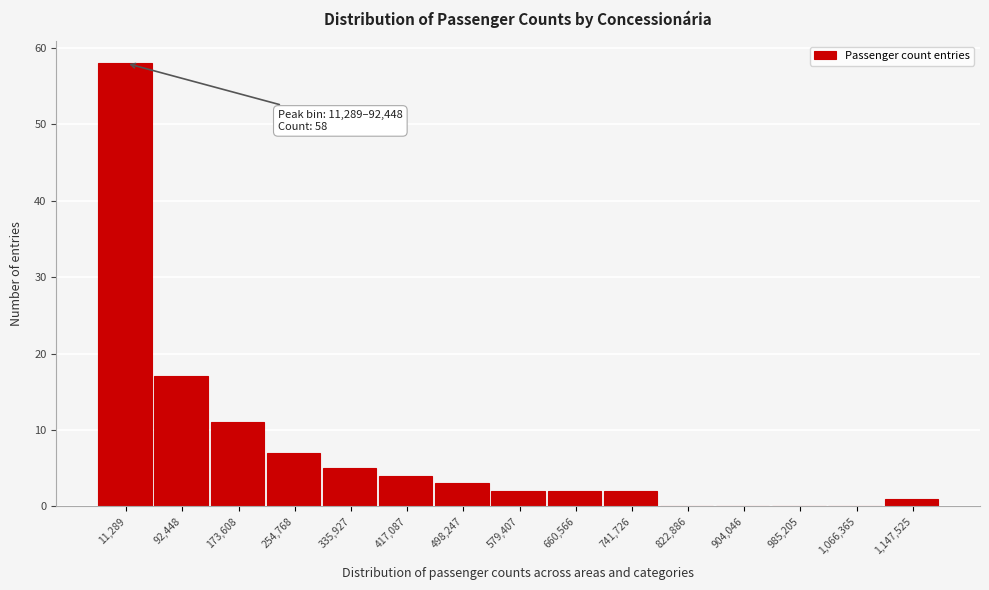

Reading left to right, transcribe all the data shown in this chart.

11,289=58	92,448=17	173,608=11	254,768=7	335,927=5	417,087=4	498,247=3	579,407=2	660,566=2	741,726=2	822,886=0	904,046=0	985,205=0	1,066,365=0	1,147,525=1